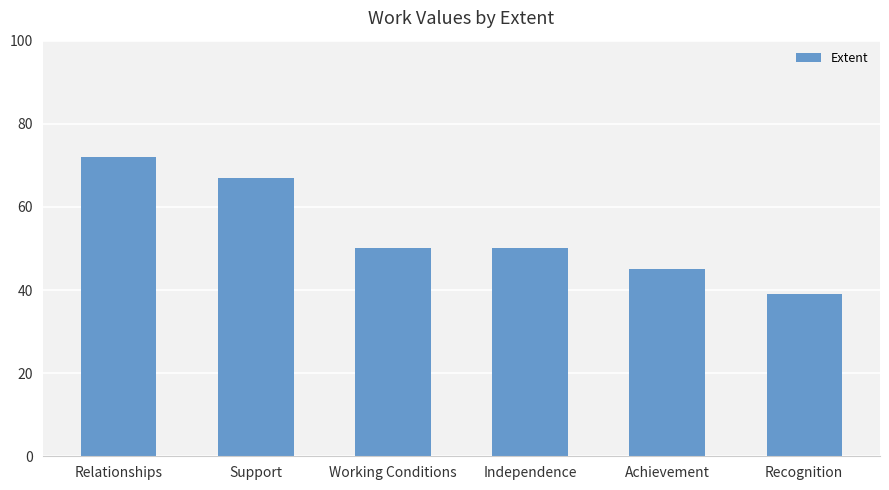

Reading right to left, extract all data points from this chart.

39	45	50	50	67	72